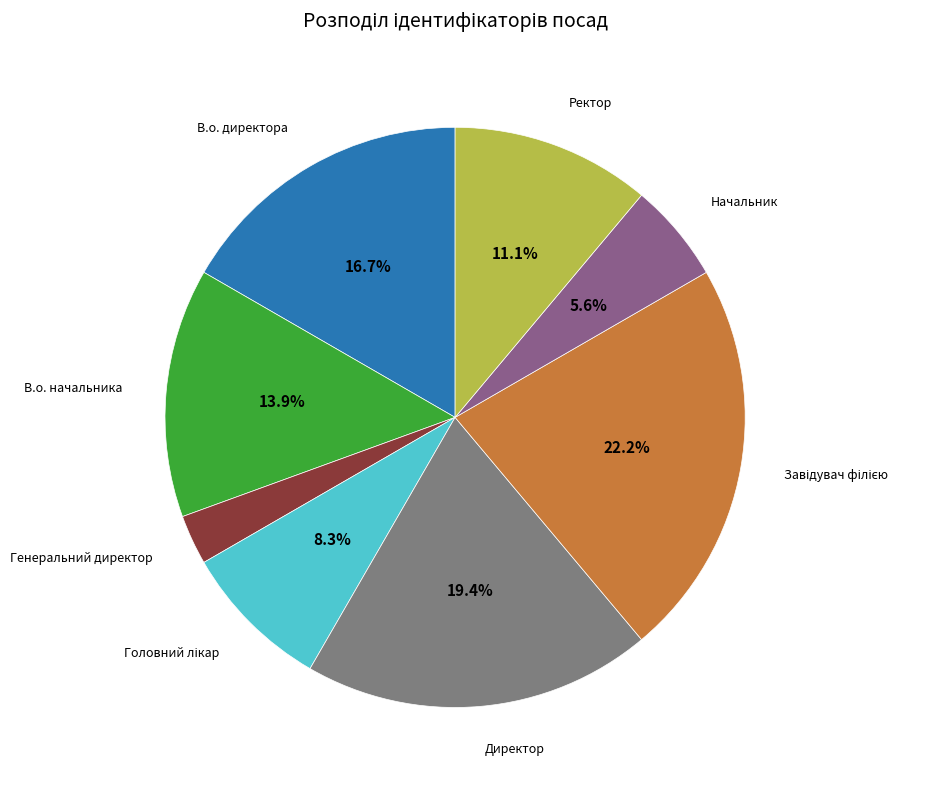

Is the sum of В.о. начальника and Начальник greater than half?

No